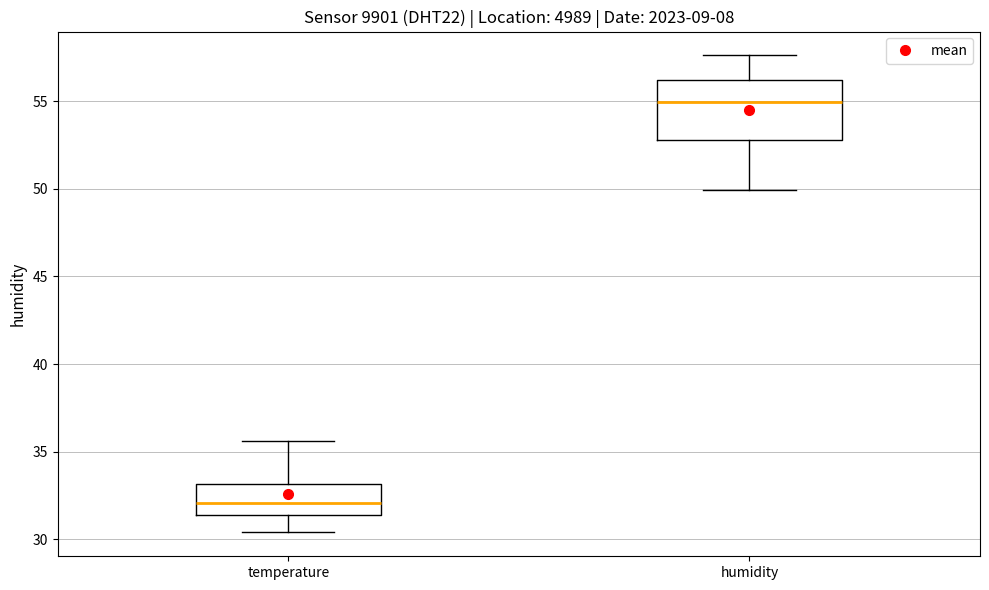

Reading left to right, transcribe this box plot: for each box, give where its median line is, the range the box spans, and where its two whiskers end, as read against the y-axis. The values are not printed on the chart, so give them approximately, as read against the axis.

temperature: median 32.0, box 31.5 to 33.0, whiskers 30.5 to 35.5
humidity: median 55.0, box 53.0 to 56.0, whiskers 50.0 to 57.5